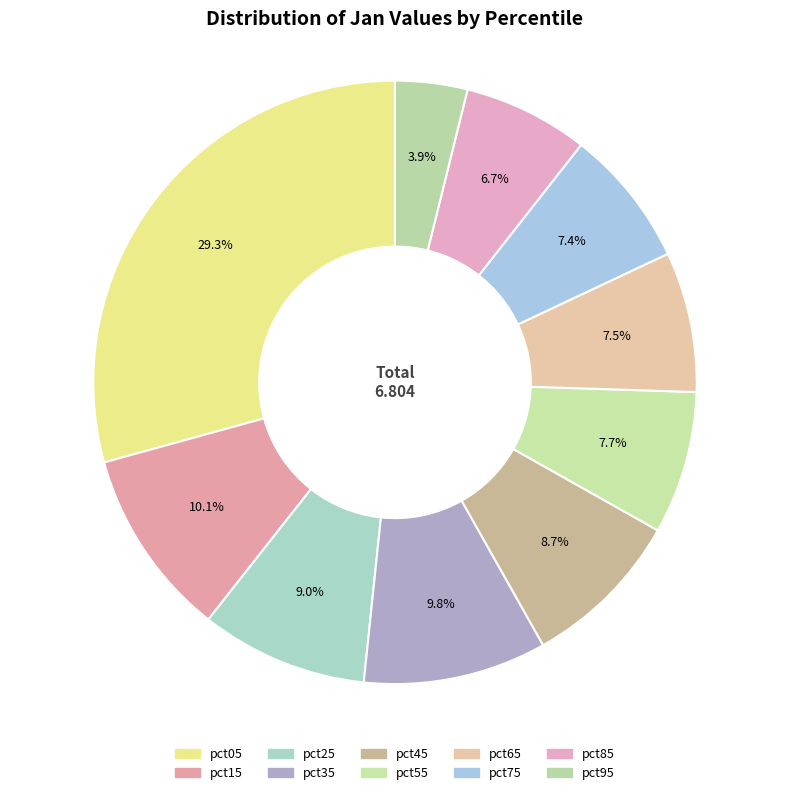

Is pct05 the majority of the pie?

No